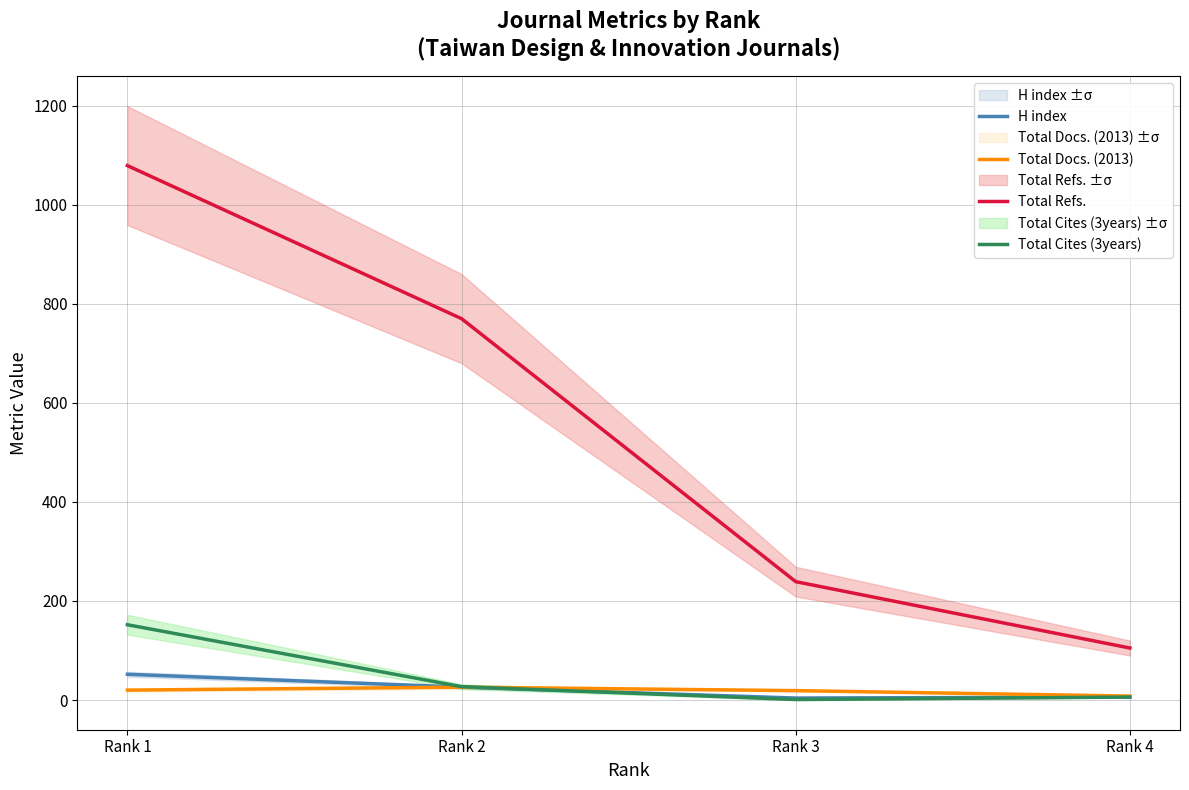

What value does the Total Refs. series have at Rank 3?

239